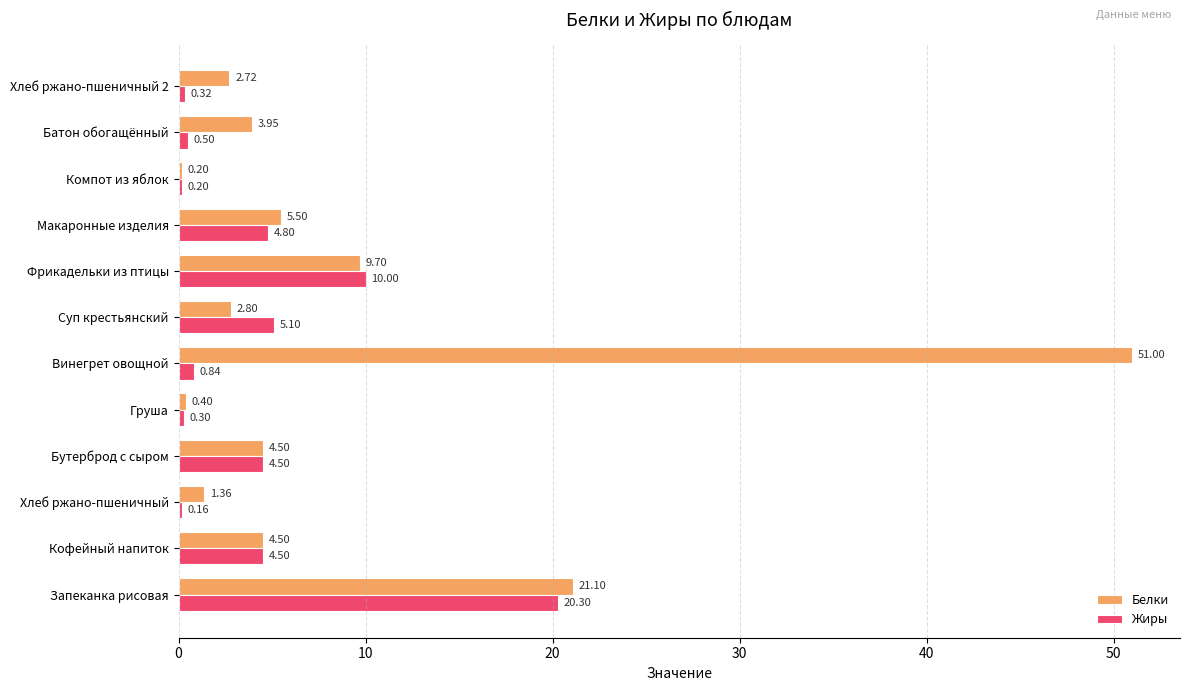

At which category is the sum across all series the highest?

Винегрет овощной